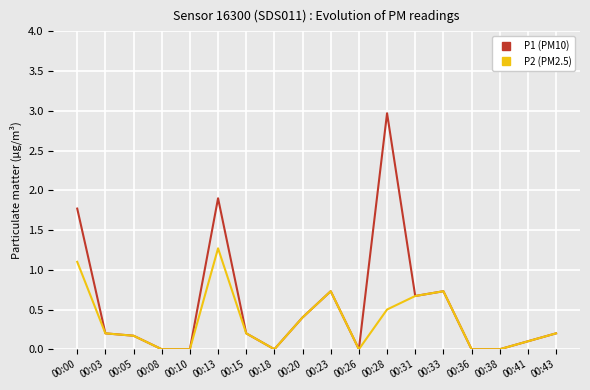

The P2 (PM2.5) series shows 0.2 at 00:43. True or false?

True